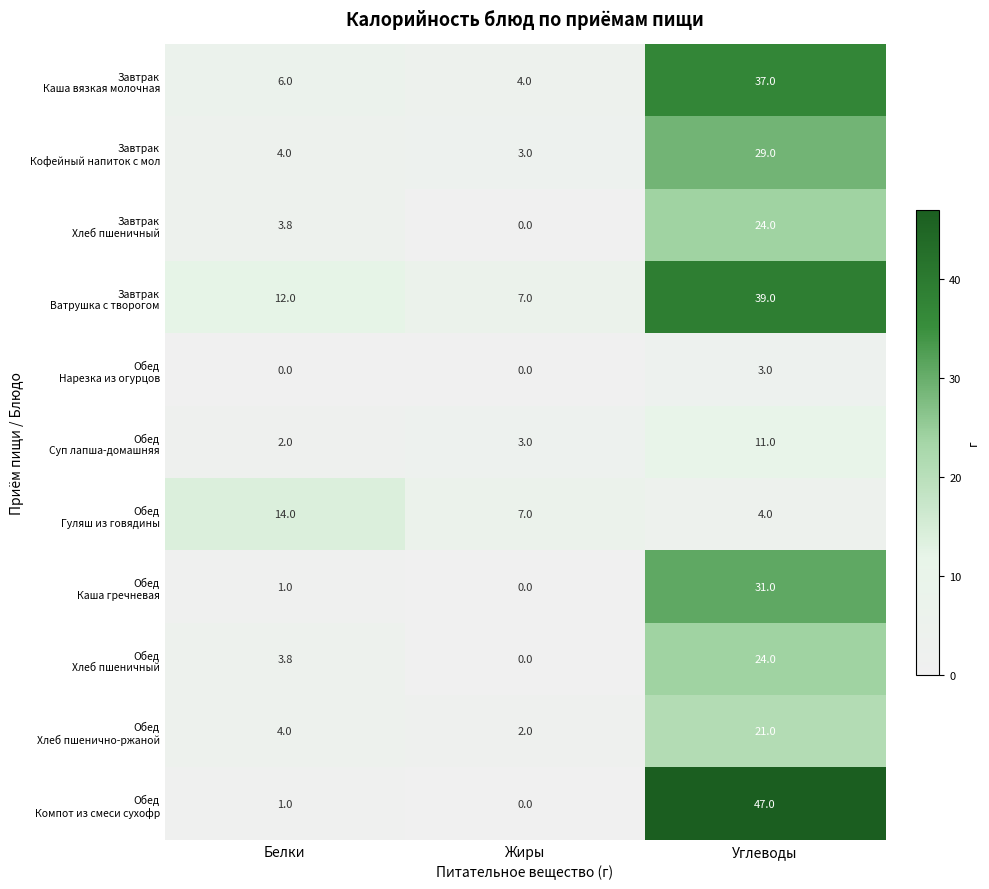

What is the maximum value shown in the chart?

47.0